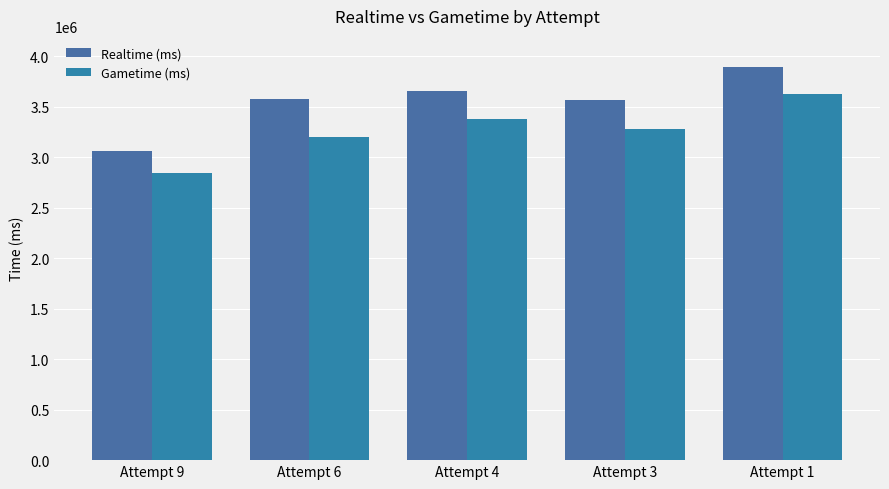

Reading left to right, what are all the values shown in this chart?

Realtime (ms): Attempt 9=3060892	Attempt 6=3572136	Attempt 4=3657203	Attempt 3=3567334	Attempt 1=3892386
Gametime (ms): Attempt 9=2842706	Attempt 6=3198567	Attempt 4=3378512	Attempt 3=3276019	Attempt 1=3621238